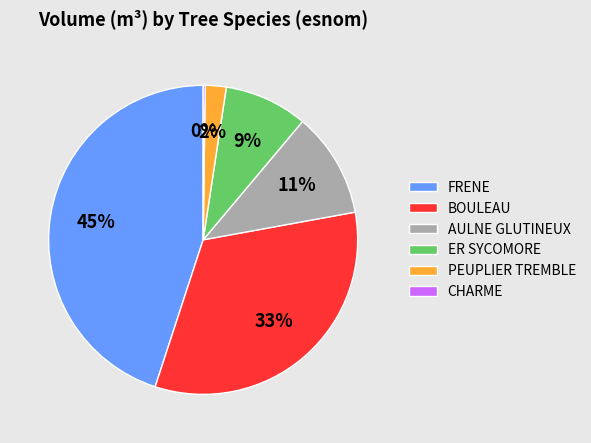

To the nearest percent, what is the difference between the largest and smallest slice percentages?

45%